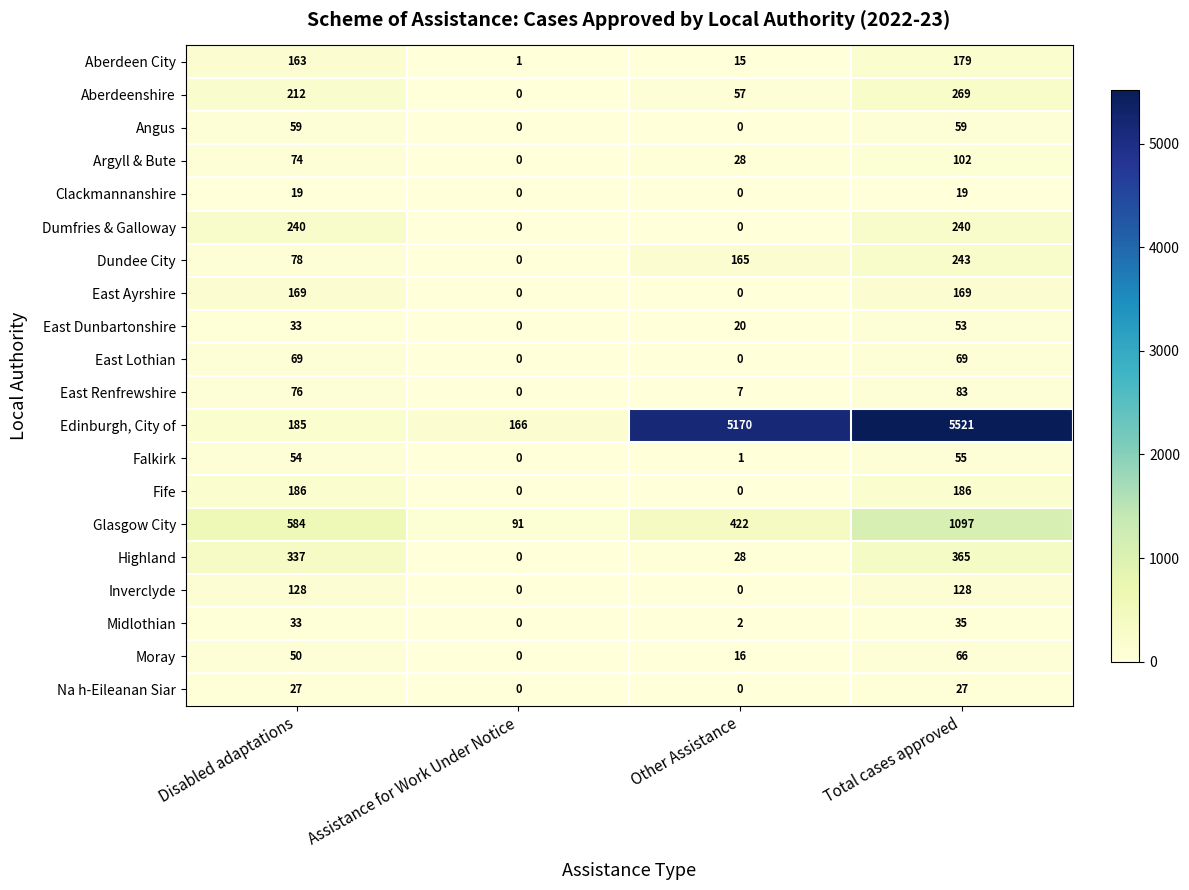

Rank the series by their maximum value, from highest to lowest.

Edinburgh, City of, Glasgow City, Highland, Aberdeenshire, Dundee City, Dumfries & Galloway, Fife, Aberdeen City, East Ayrshire, Inverclyde, Argyll & Bute, East Renfrewshire, East Lothian, Moray, Angus, Falkirk, East Dunbartonshire, Midlothian, Na h-Eileanan Siar, Clackmannanshire